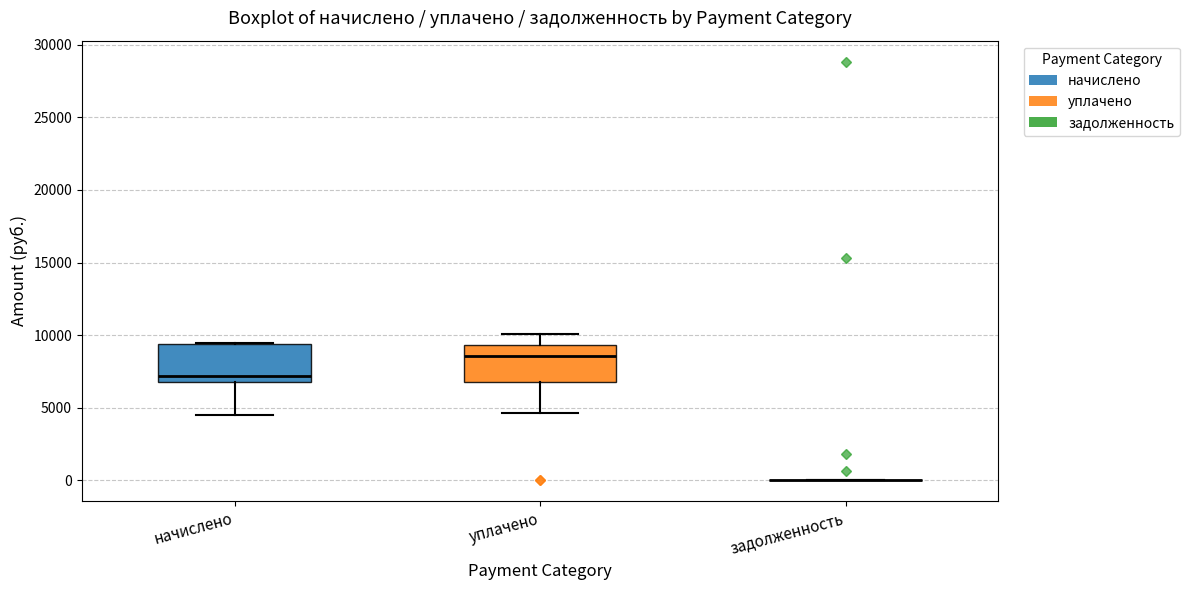

Reading left to right, transcribe this box plot: for each box, give where its median line is, the range the box spans, and where its two whiskers end, as read against the y-axis. The values are not printed on the chart, so give them approximately, as read against the axis.

начислено: median 7000, box 6500 to 9500, whiskers 4500 to 9500
уплачено: median 8500, box 7000 to 9500, whiskers 4500 to 10000
задолженность: box collapsed to a line at 0, whiskers 0 to 0